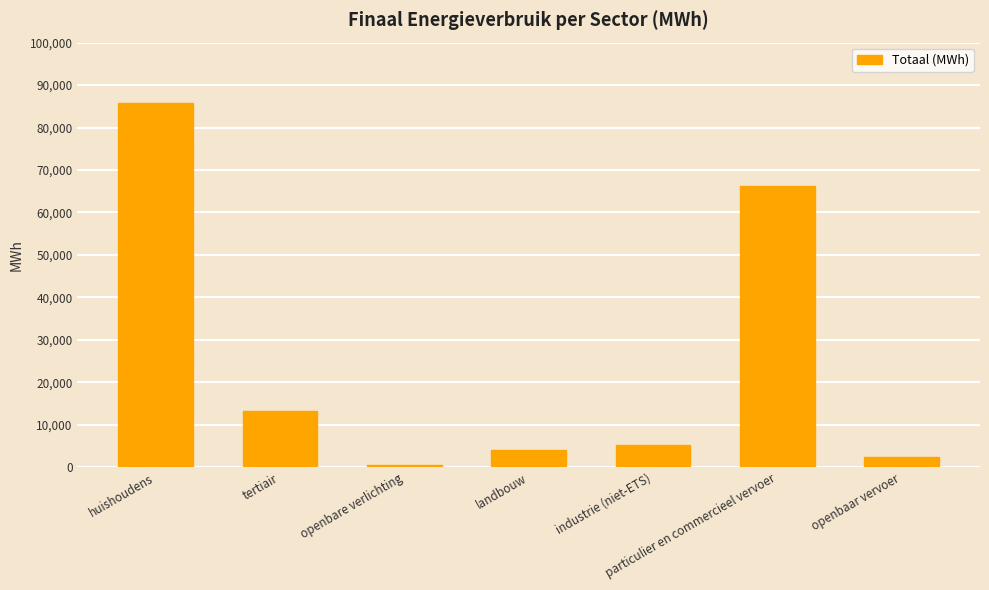

List the labels in order of value, largest first.

huishoudens, particulier en commercieel vervoer, tertiair, industrie (niet-ETS), landbouw, openbaar vervoer, openbare verlichting